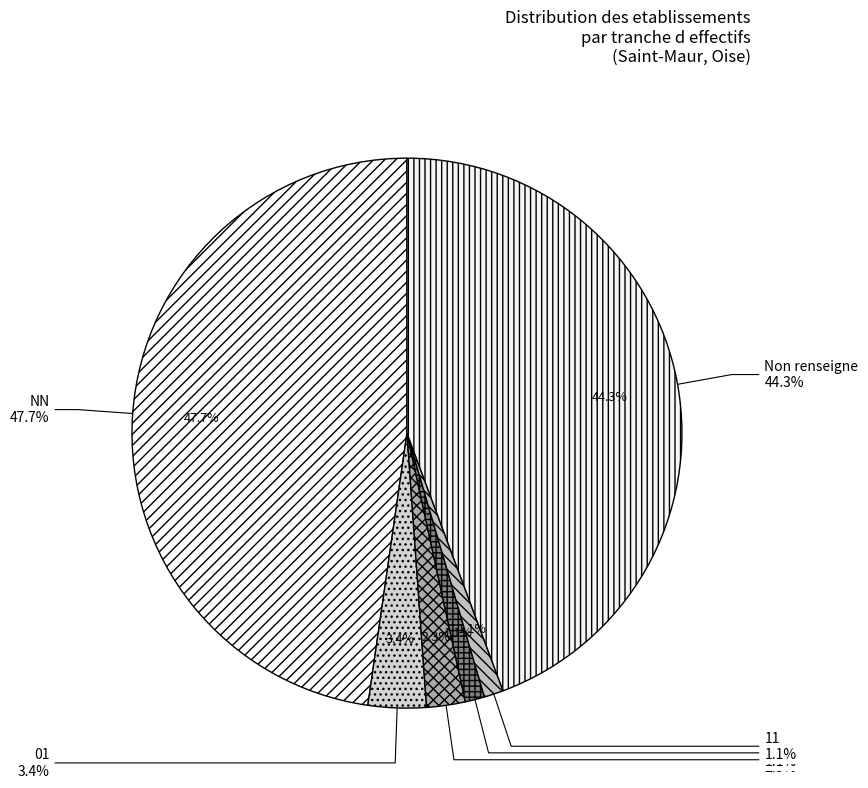

How many segments does this pie chart have?

6